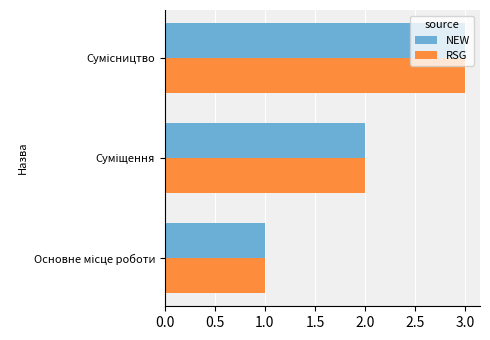

What is the maximum value shown in the chart?

3